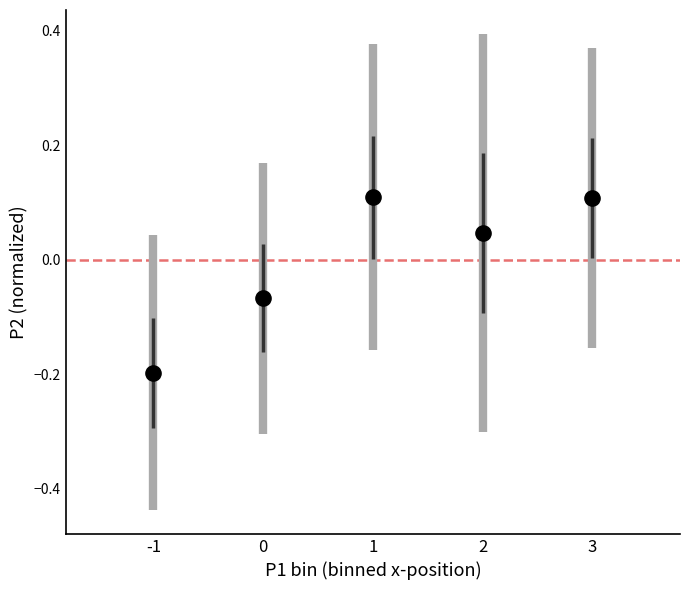

What is the range of Y values (max minus min)?

0.3